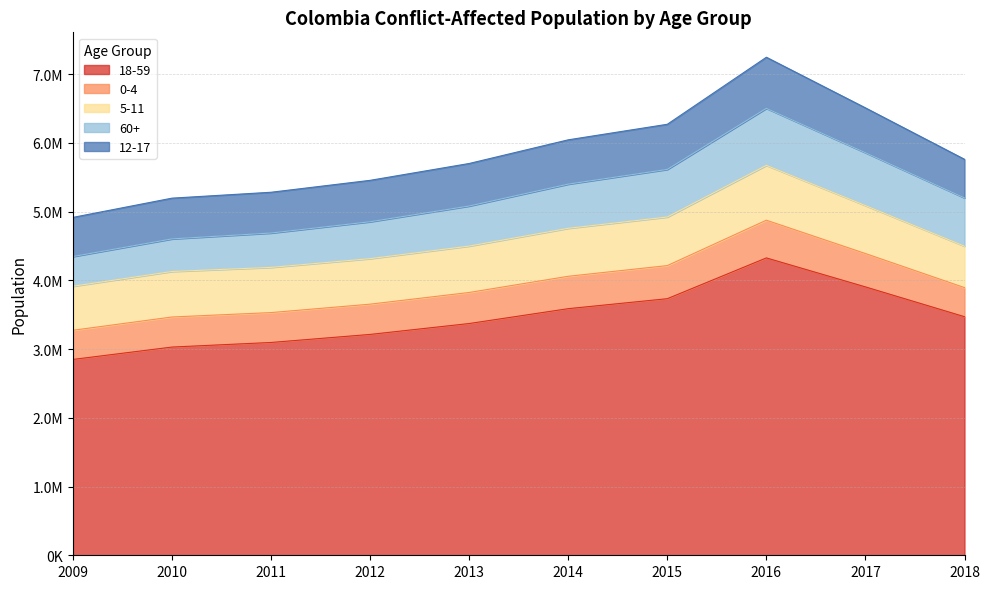

What is the greatest value displayed?

4326216